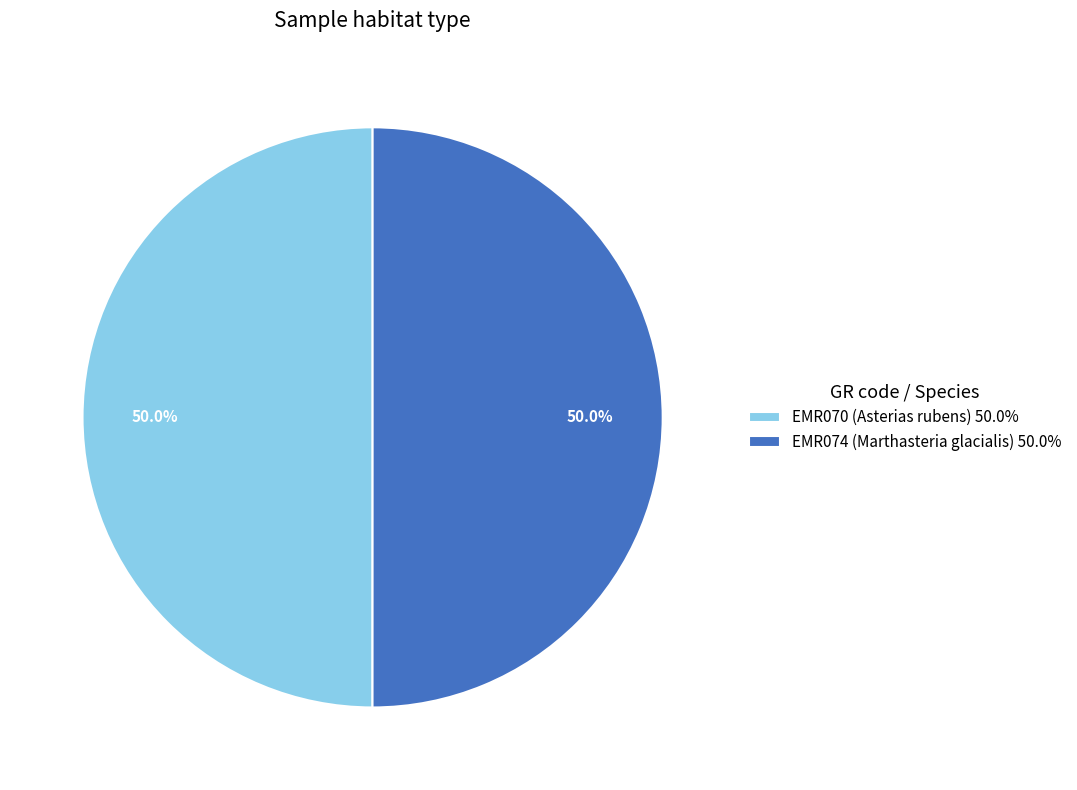

Approximately how many times larger is the value at EMR070 (Asterias rubens) 50.0% compared to EMR074 (Marthasteria glacialis) 50.0%?

1.0